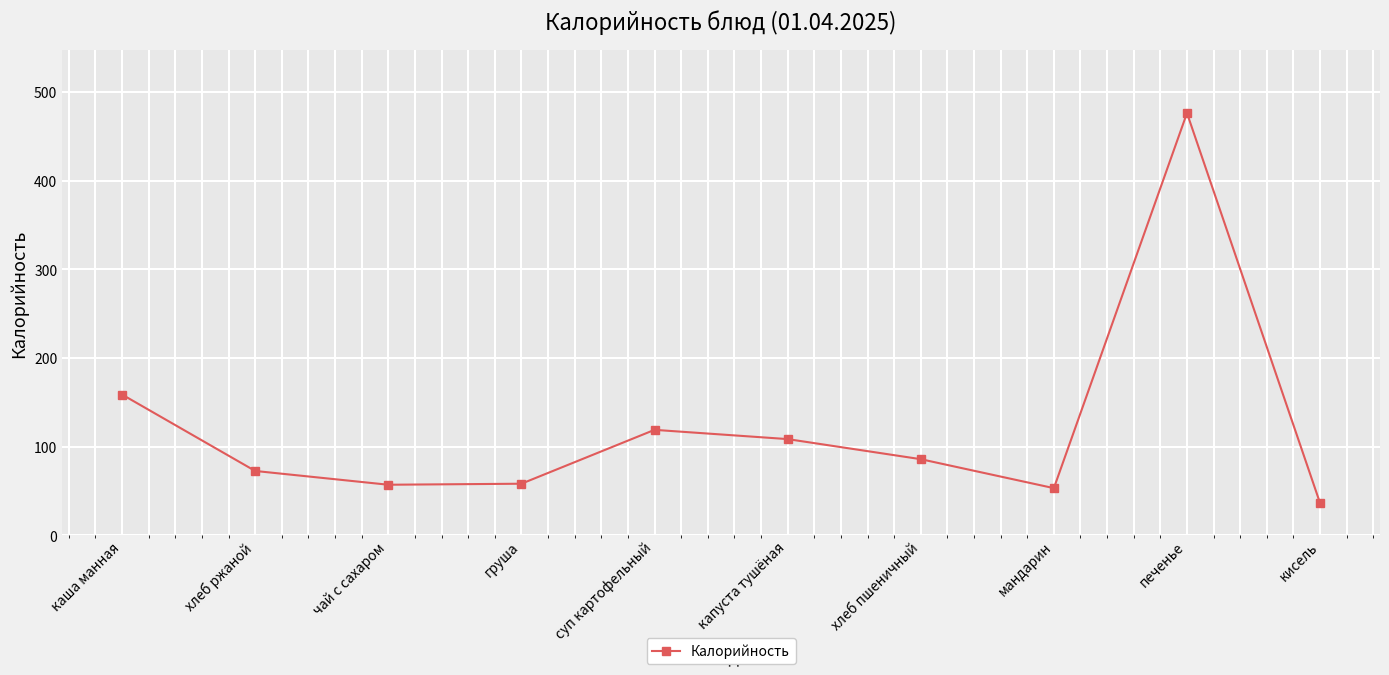

What is the smallest value displayed?

36.0